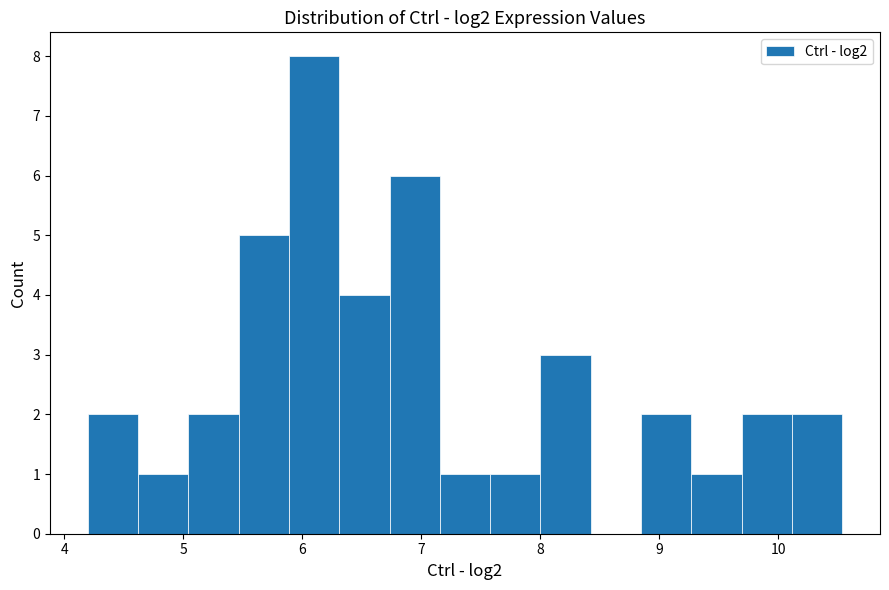

Reading left to right, list every bar in this chart as the range it spans on the x-axis followed by its height. Neither the bar edges nor the heights are printed on the chart, so give them approximately, as read against the axes.

4.2 to 4.6: 2
4.6 to 5.0: 1
5.0 to 5.5: 2
5.5 to 5.9: 5
5.9 to 6.3: 8
6.3 to 6.7: 4
6.7 to 7.2: 6
7.2 to 7.6: 1
7.6 to 8.0: 1
8.0 to 8.4: 3
8.4 to 8.8: 0
8.8 to 9.3: 2
9.3 to 9.7: 1
9.7 to 10.1: 2
10.1 to 10.5: 2